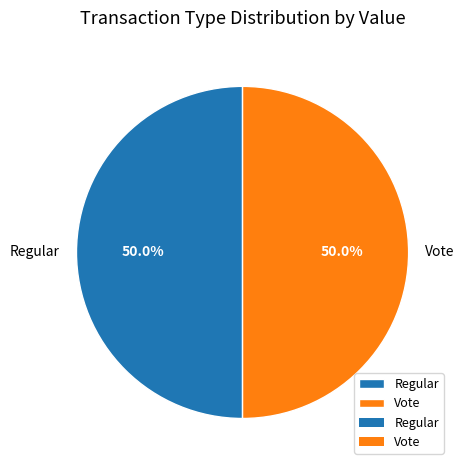

To the nearest percent, what is the average slice percentage?

50%